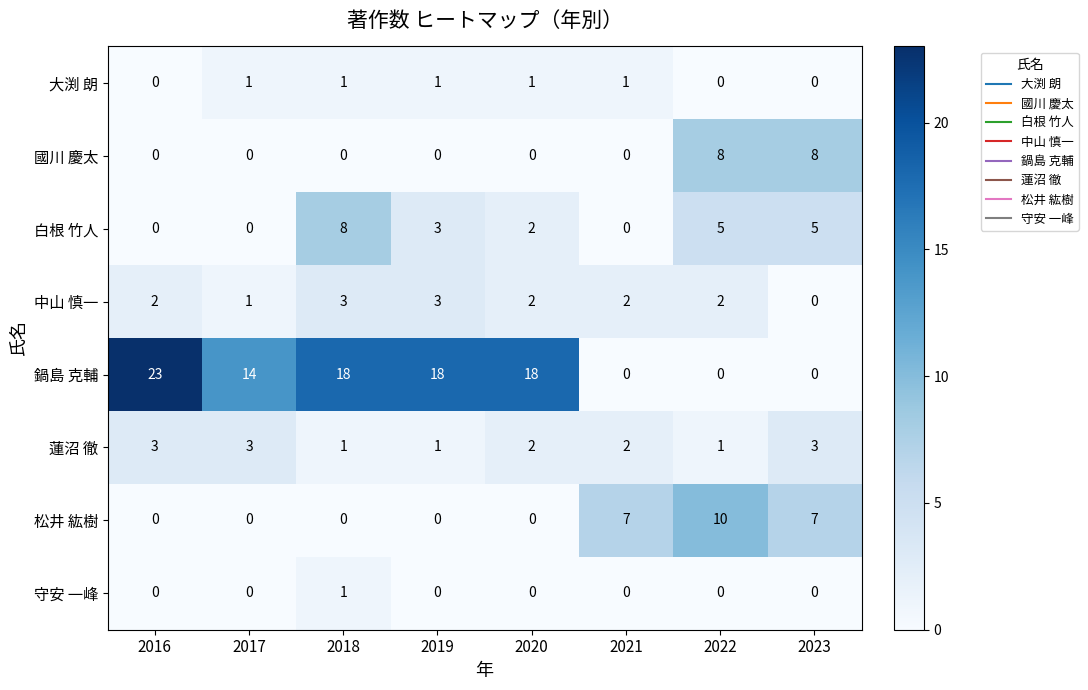

What is the total value across all series at 2020?

25